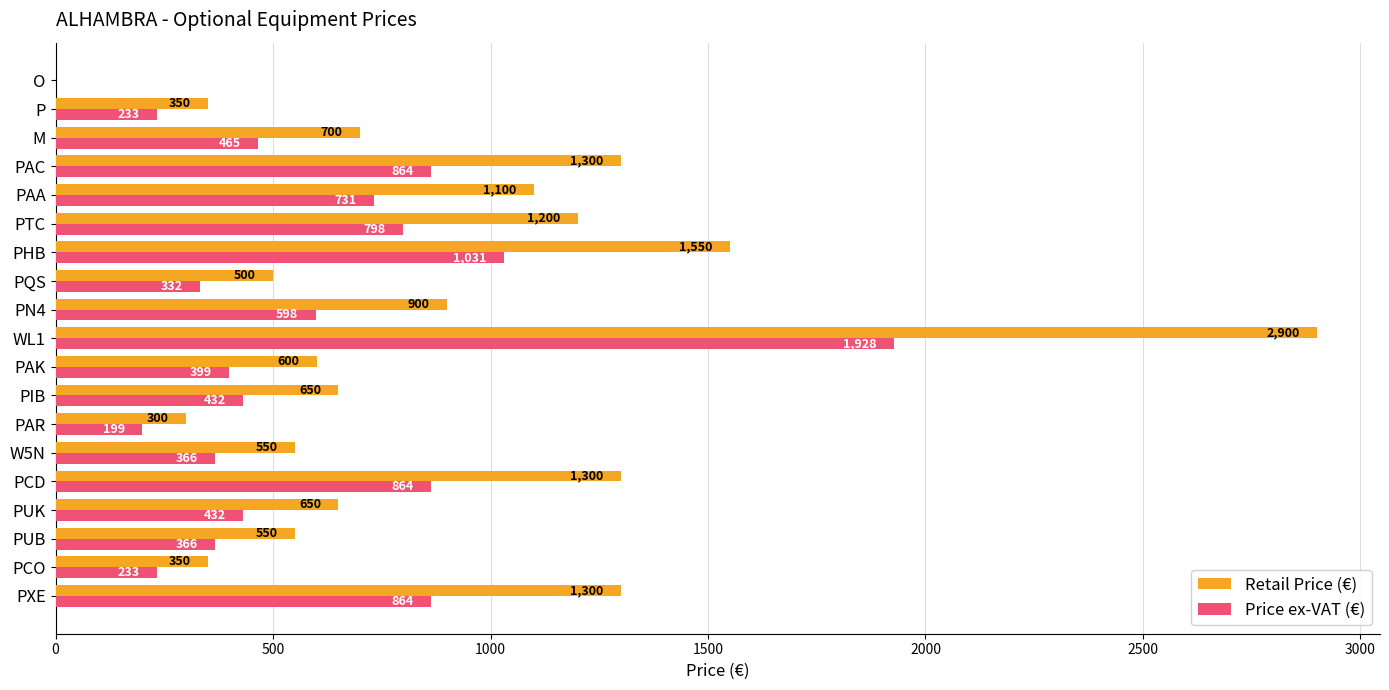

What is the maximum value shown in the chart?

2900